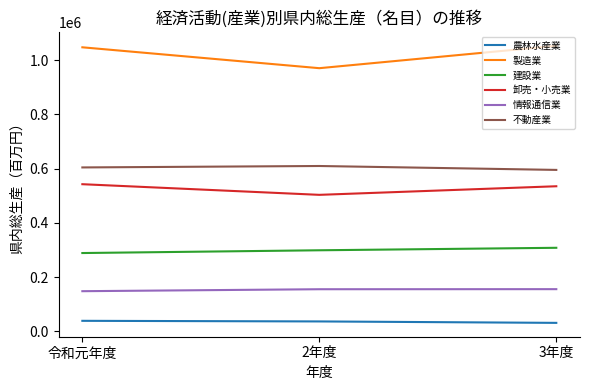

What value does the 農林水産業 series have at 令和元年度, to the nearest 100?

39000